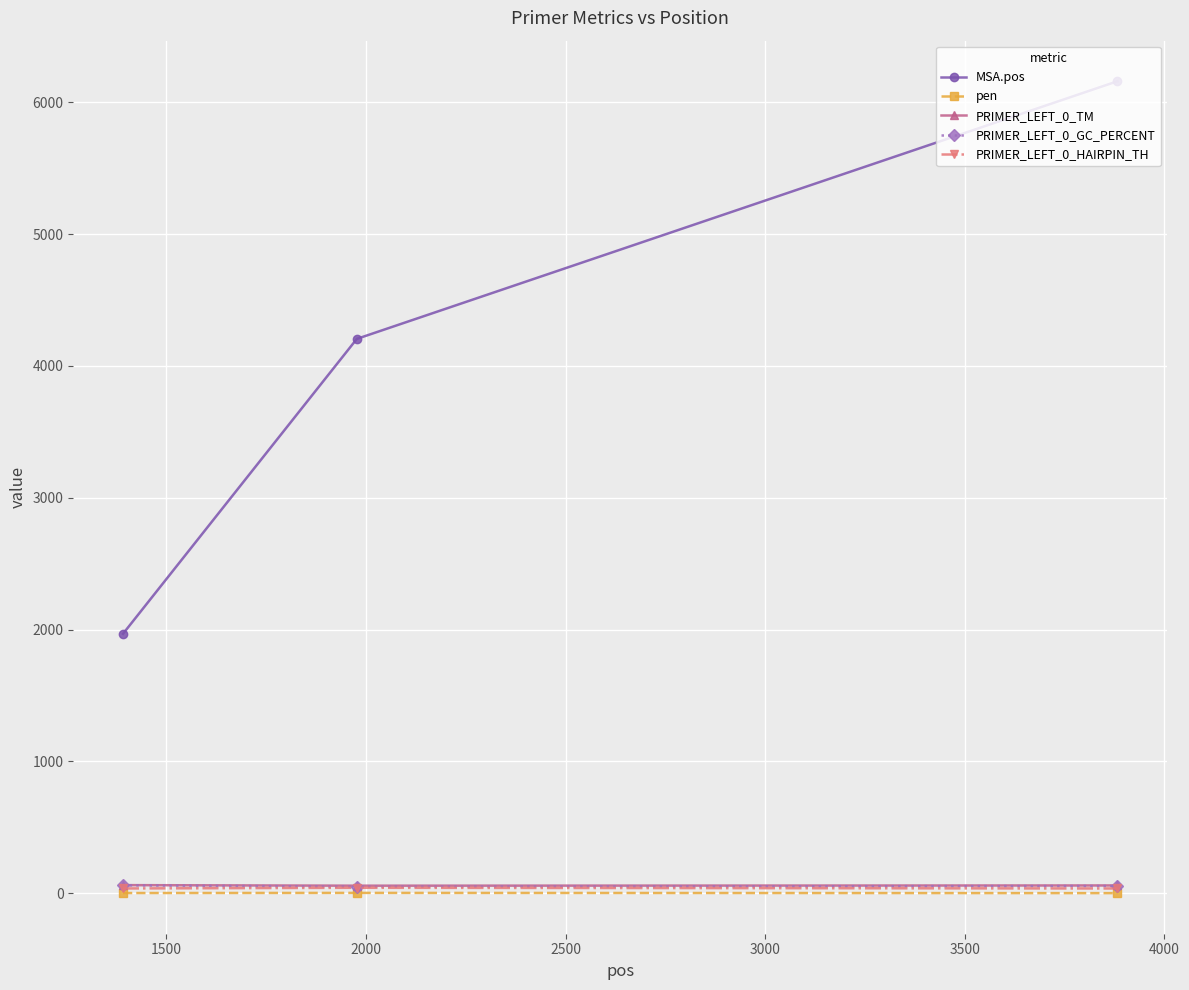

Which series has the largest total across all categories?

MSA.pos